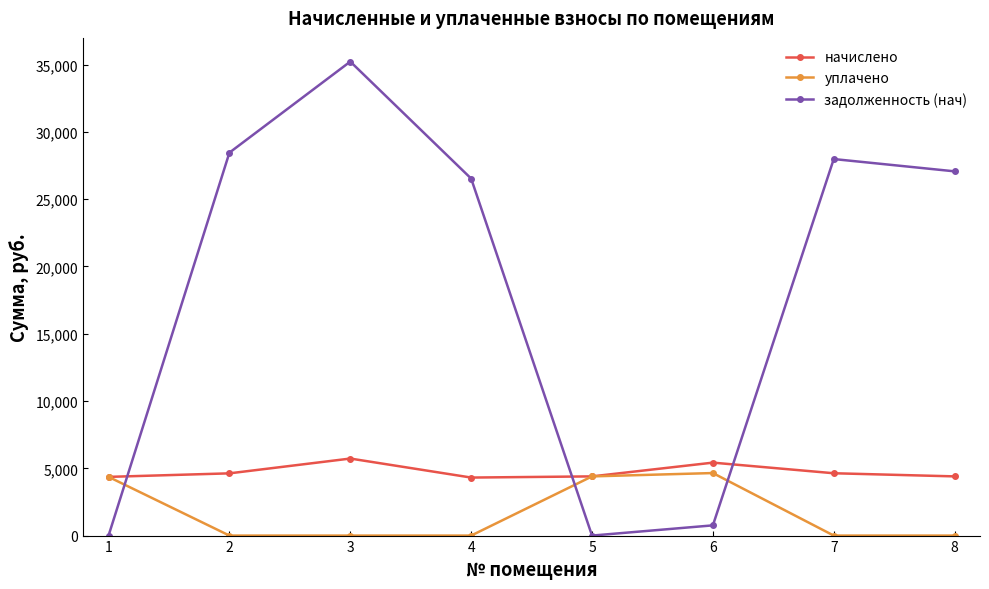

The начислено series shows 2517.5 at 4. True or false?

False